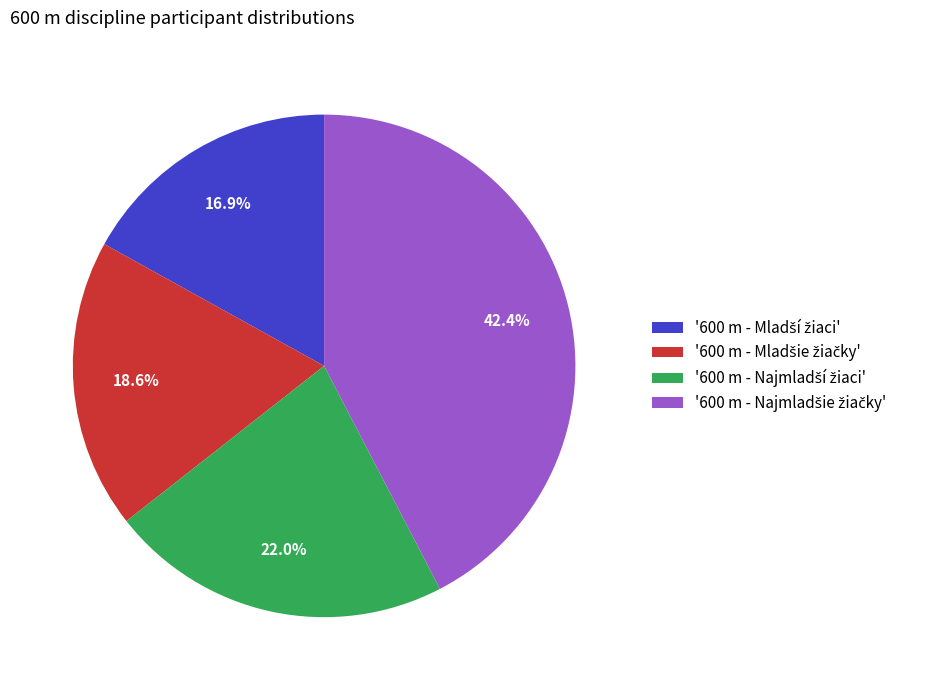

Is there a majority slice in this chart?

No